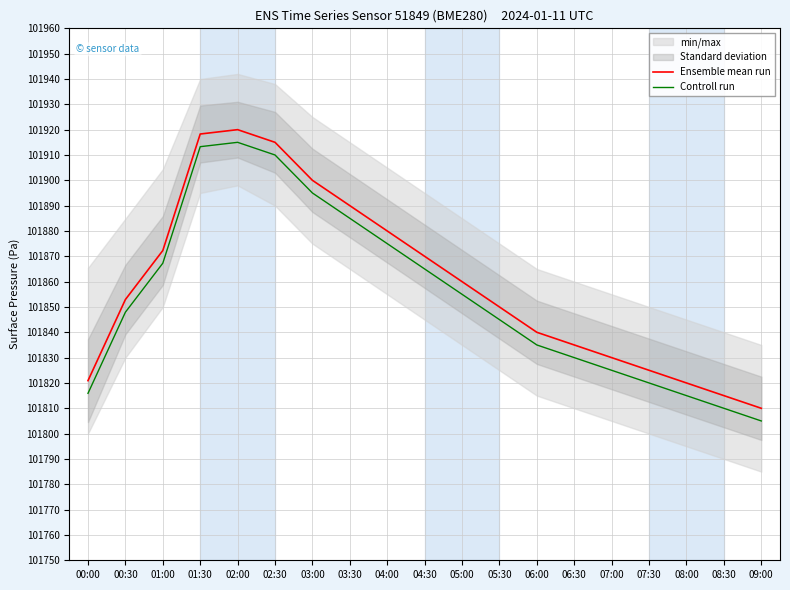

What is the label of the 2nd point from the right?

08:30